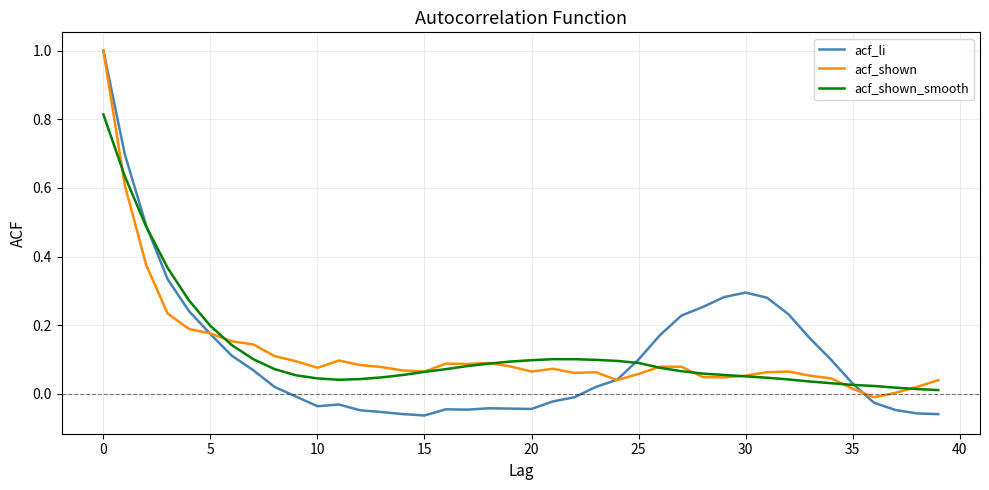

What are all the series names shown in the legend?

acf_li, acf_shown, acf_shown_smooth